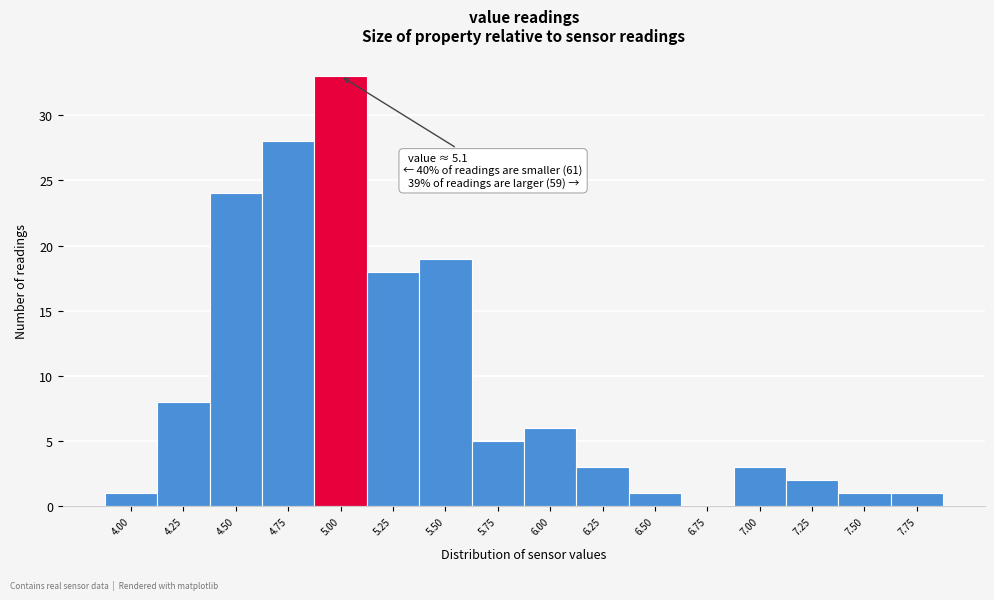

Reading left to right, what are all the values shown in this chart?

4.00=1	4.25=8	4.50=24	4.75=28	5.00=33	5.25=18	5.50=19	5.75=5	6.00=6	6.25=3	6.50=1	6.75=0	7.00=3	7.25=2	7.50=1	7.75=1